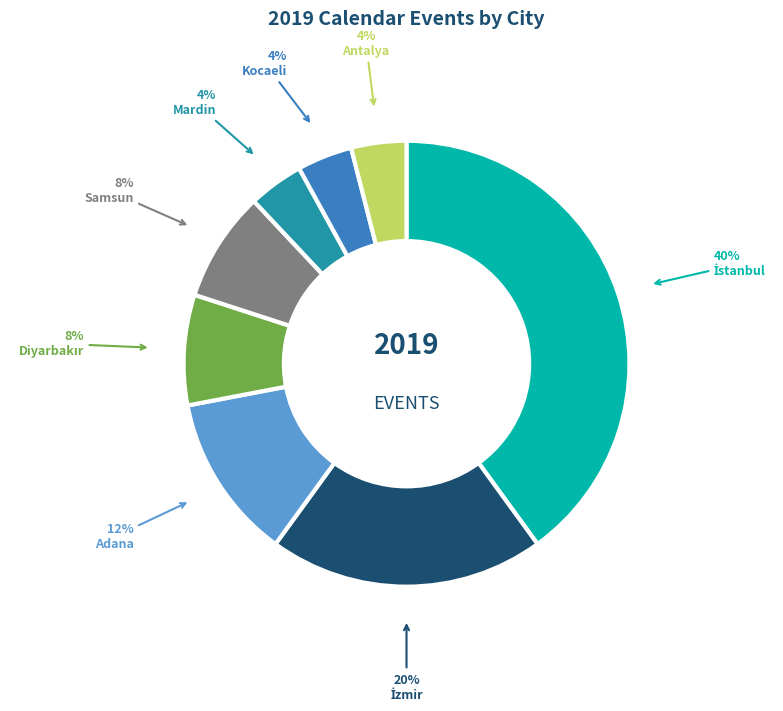

Is there a majority slice in this chart?

No